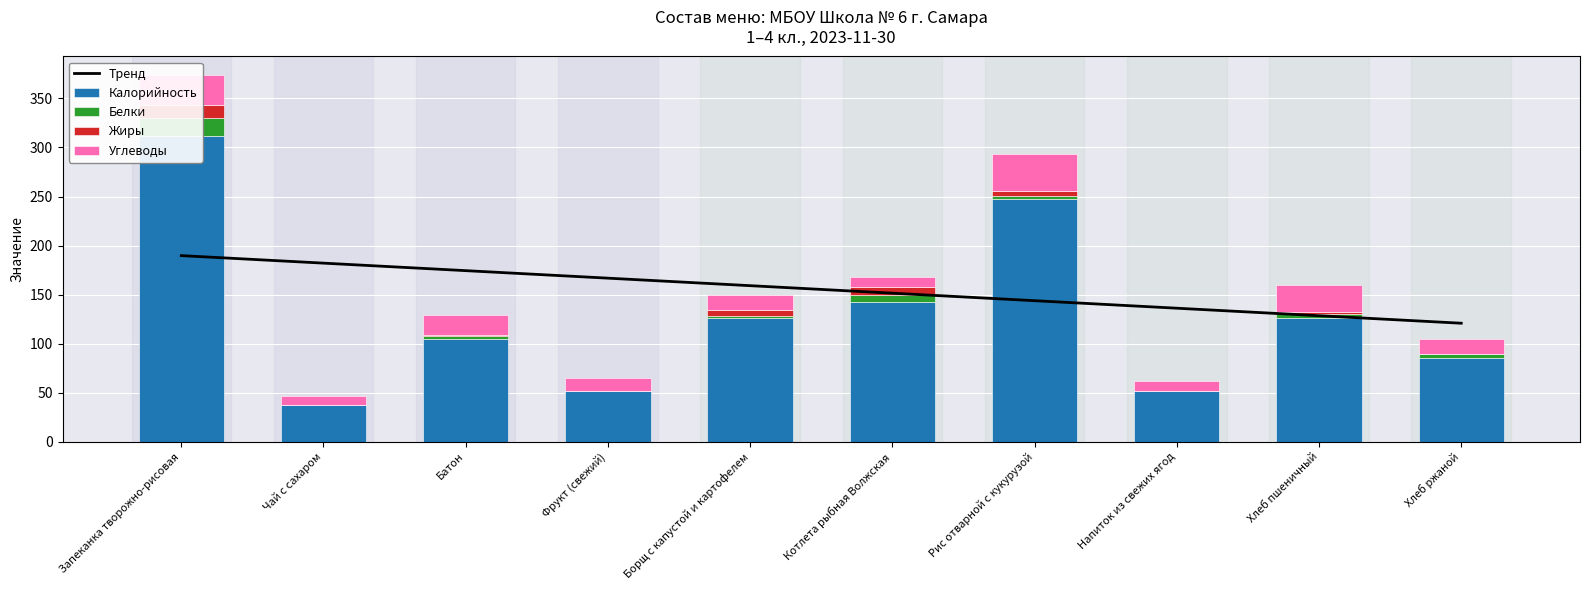

What is the value of the Тренд bar at the 9th from the left?

128.5